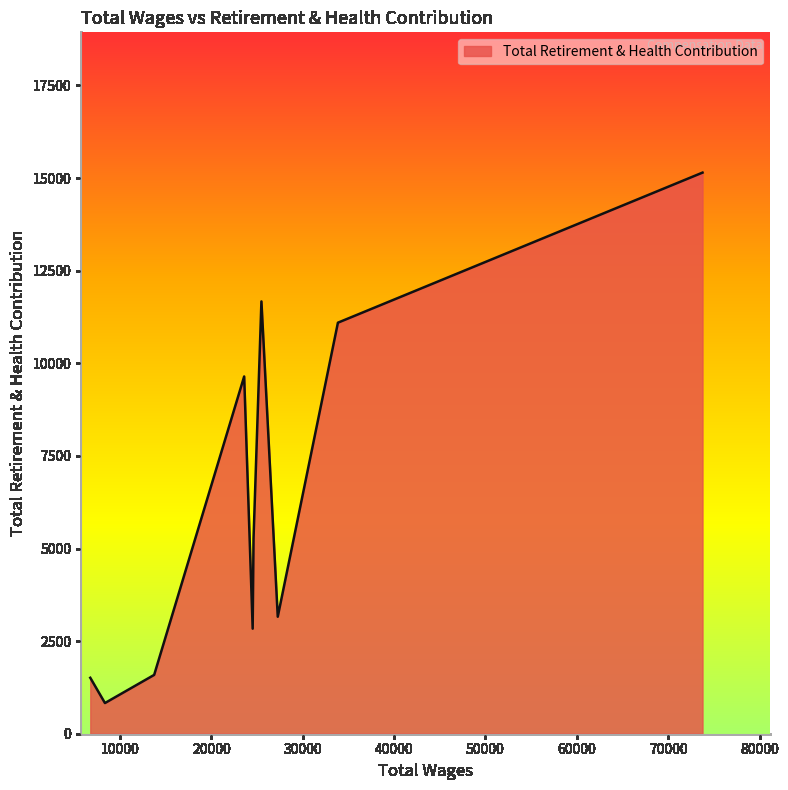

What is the maximum value shown in the chart?

15147